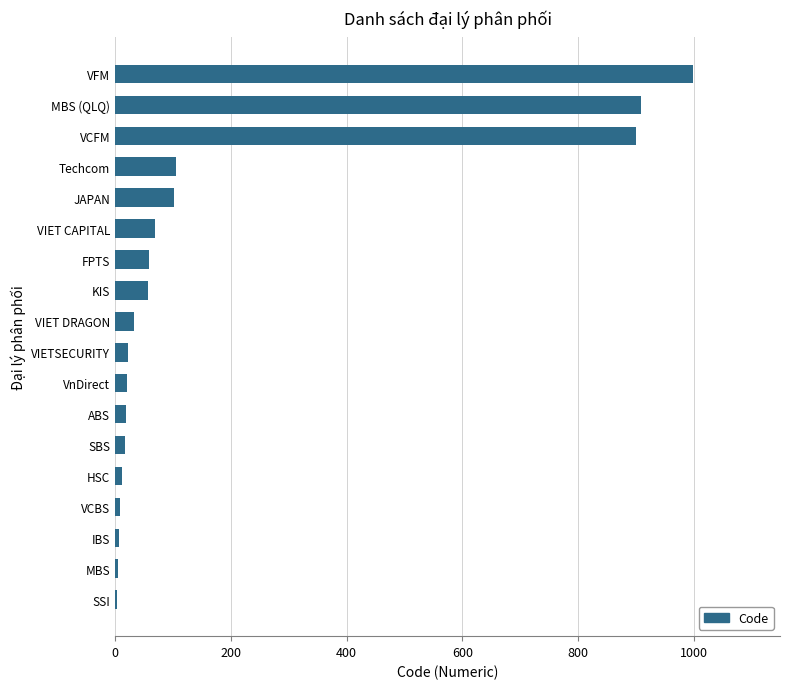

Is it true that the value at VFM is 999?

True